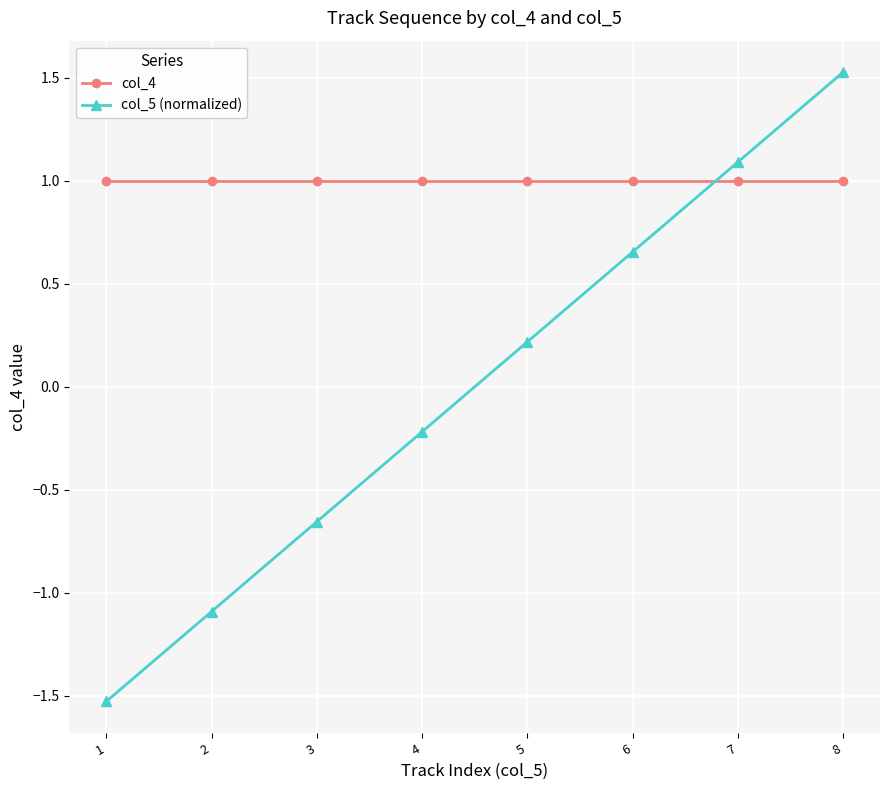

Where does the col_5 (normalized) series first go above 0?

5